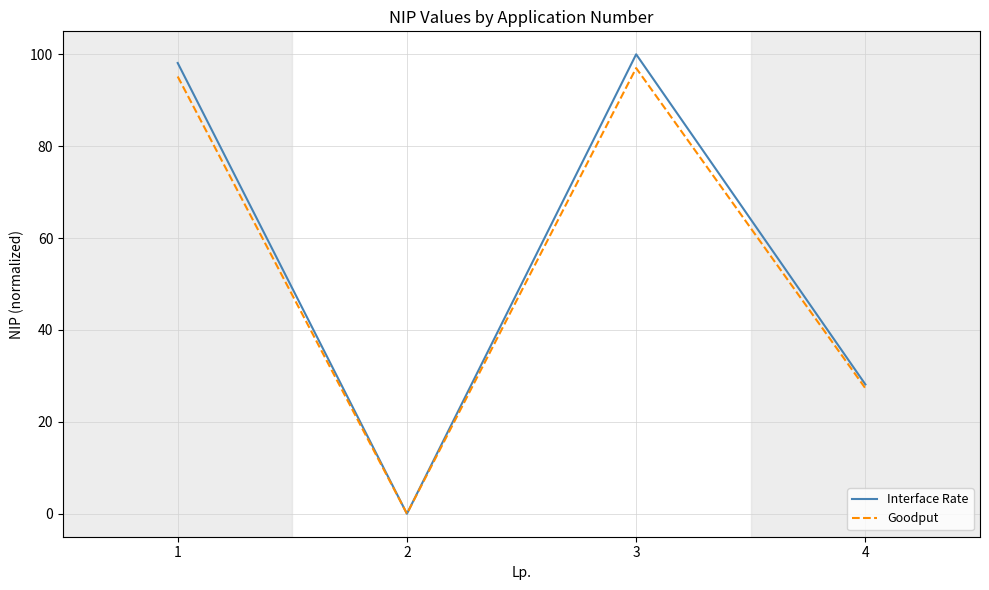

True or false: Interface Rate has a value of 0.0 at 2.

True